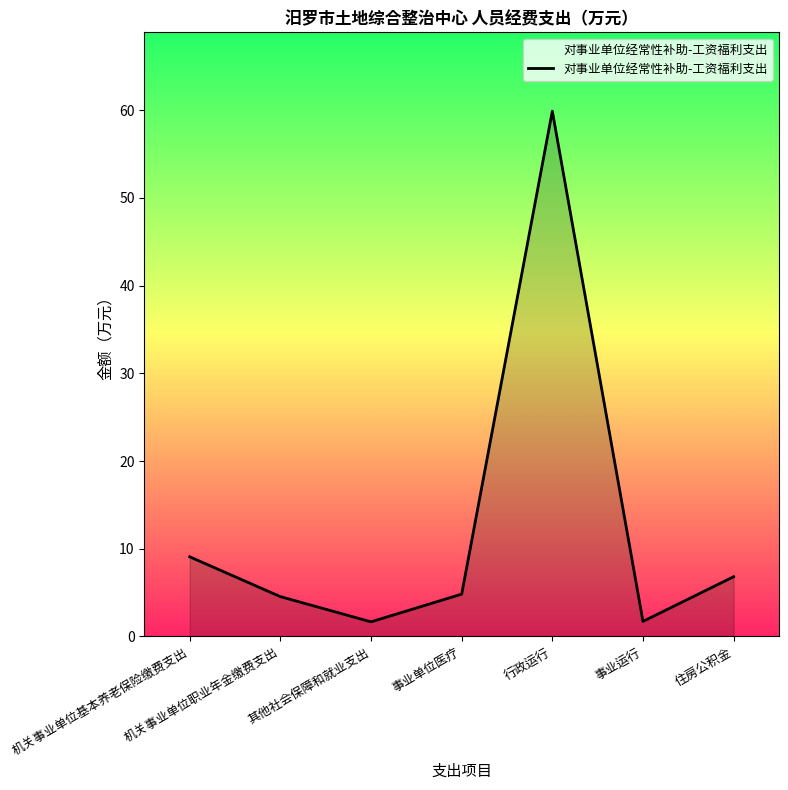

Reading left to right, transcribe all the data shown in this chart.

机关事业单位基本养老保险缴费支出=9.1	机关事业单位职业年金缴费支出=4.5	其他社会保障和就业支出=1.7	事业单位医疗=4.8	行政运行=59.9	事业运行=1.7	住房公积金=6.8